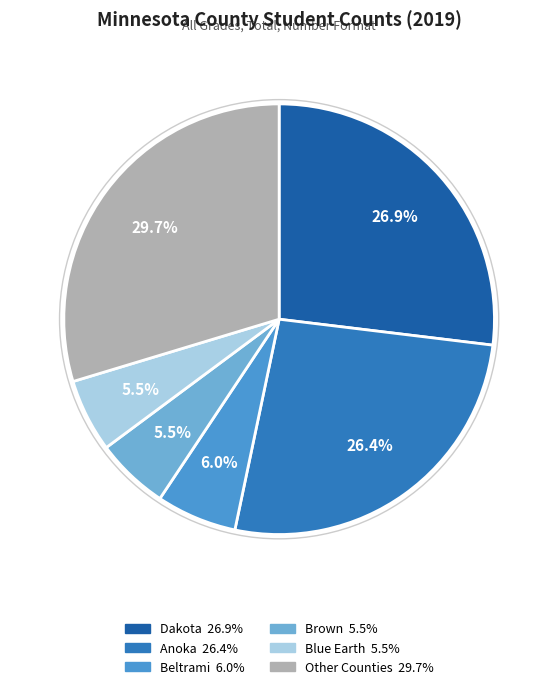

How many segments does this pie chart have?

6